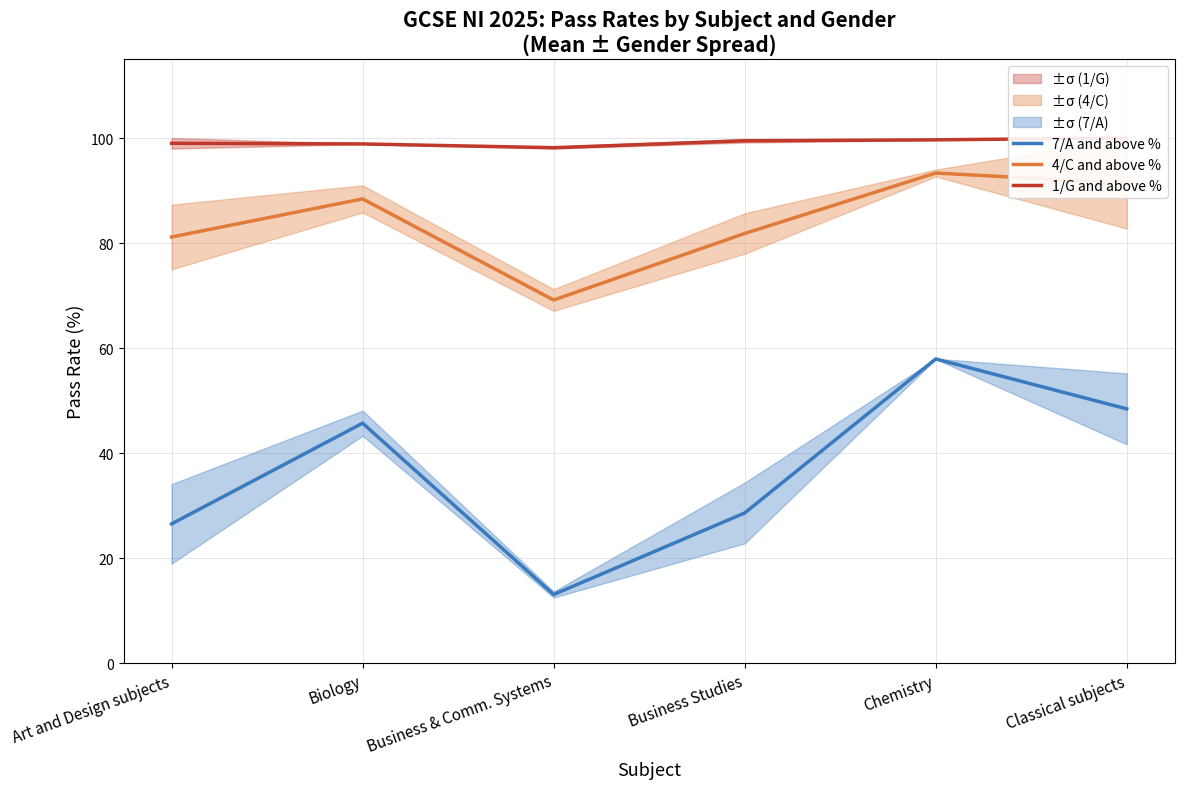

Rank the series at Business Studies from lowest to highest value.

7/A and above %, 4/C and above %, 1/G and above %